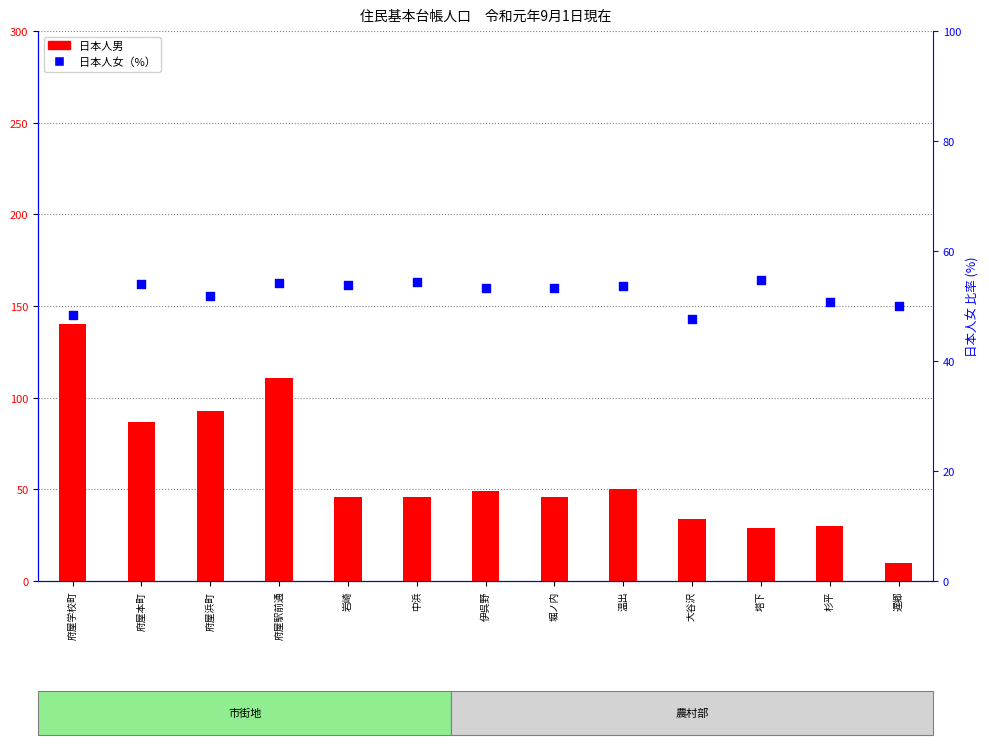

Is the value of 日本人男 at 府屋学校町 greater than the value of 日本人女（%） at 府屋学校町?

Yes